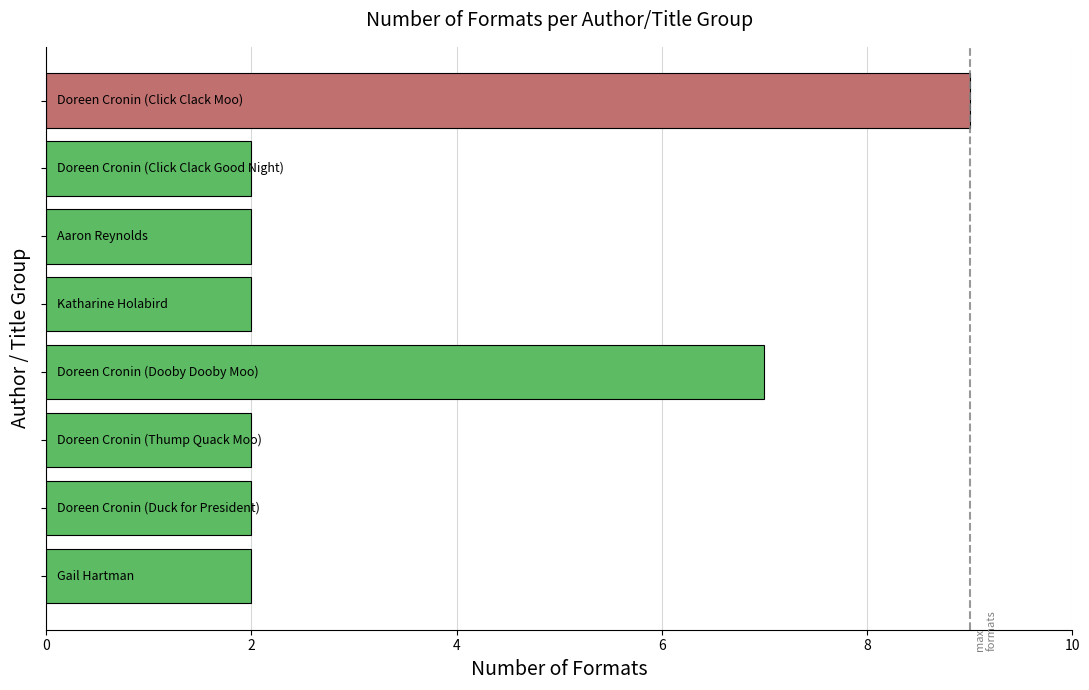

What is the greatest value displayed?

9